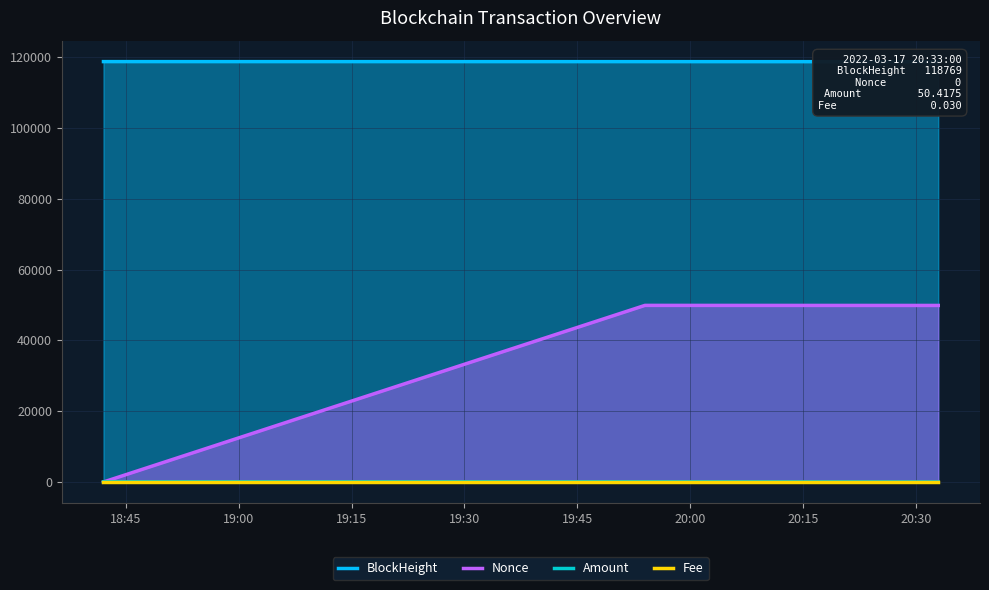

What are all the series names shown in the legend?

BlockHeight, Nonce, Amount, Fee